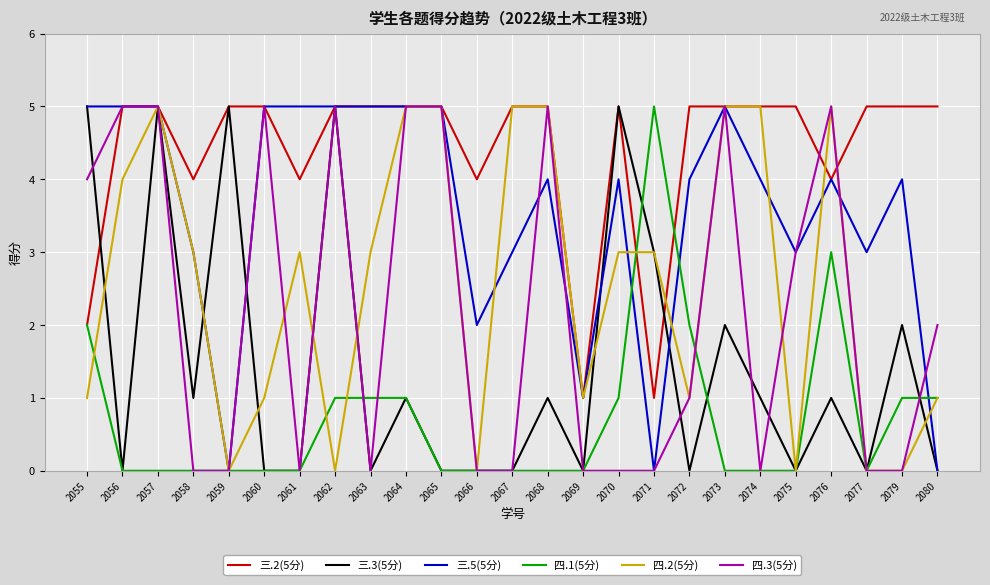

What is the spread (max minus min) of values at 2056?

5